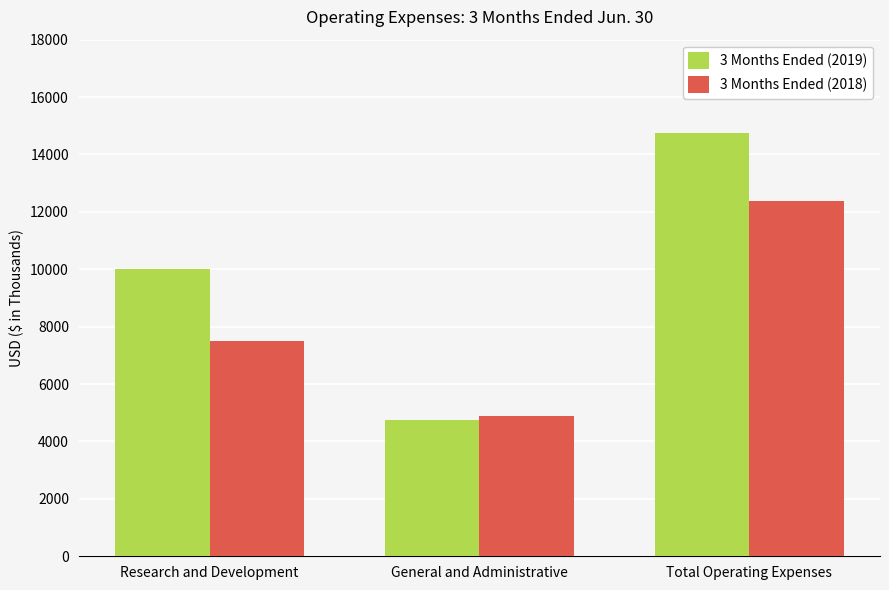

True or false: 3 Months Ended (2018) has a value of 7489 at Research and Development.

True